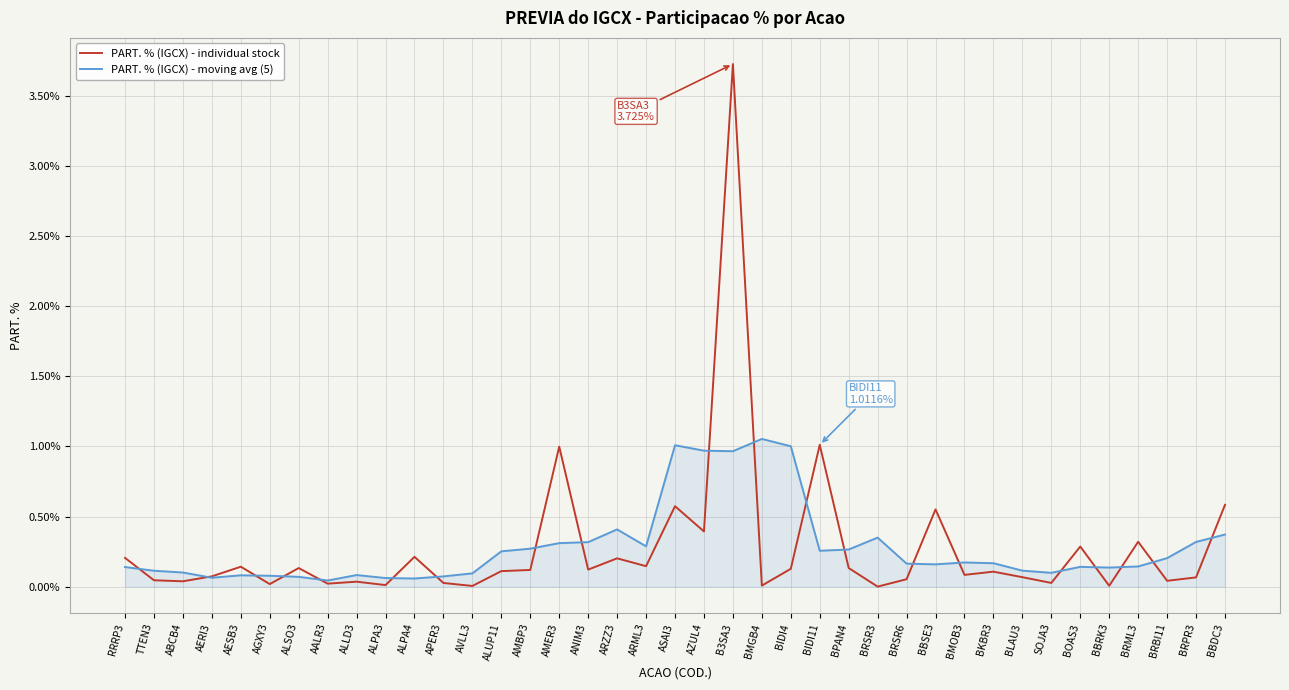

Is it true that PART. % (IGCX) - individual stock equals 0.1 at AERI3?

True